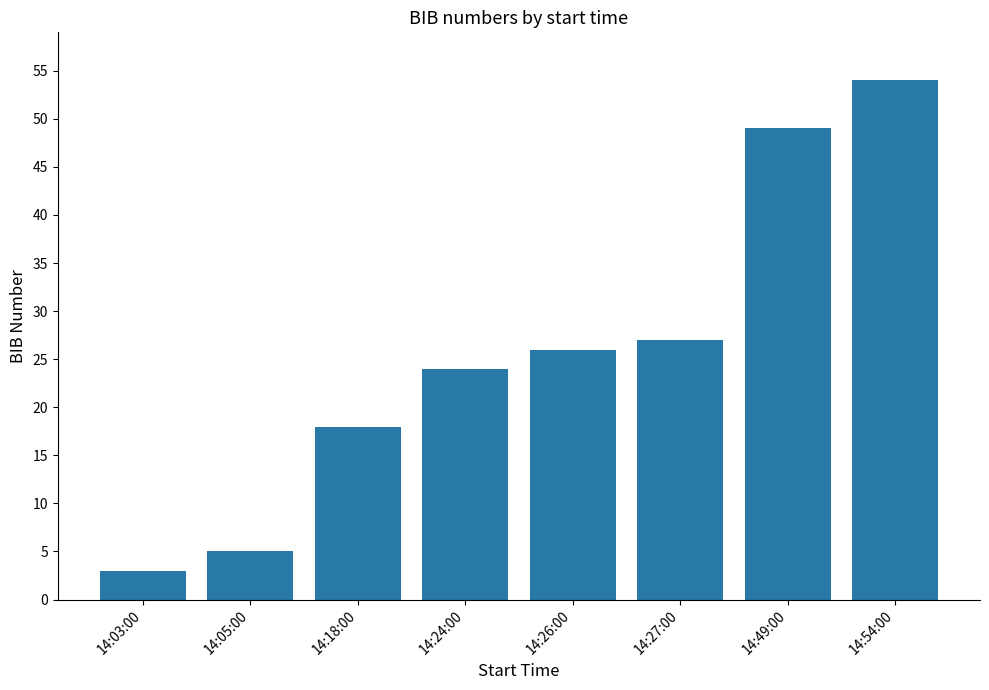

Reading left to right, extract all data points from this chart.

3	5	18	24	26	27	49	54